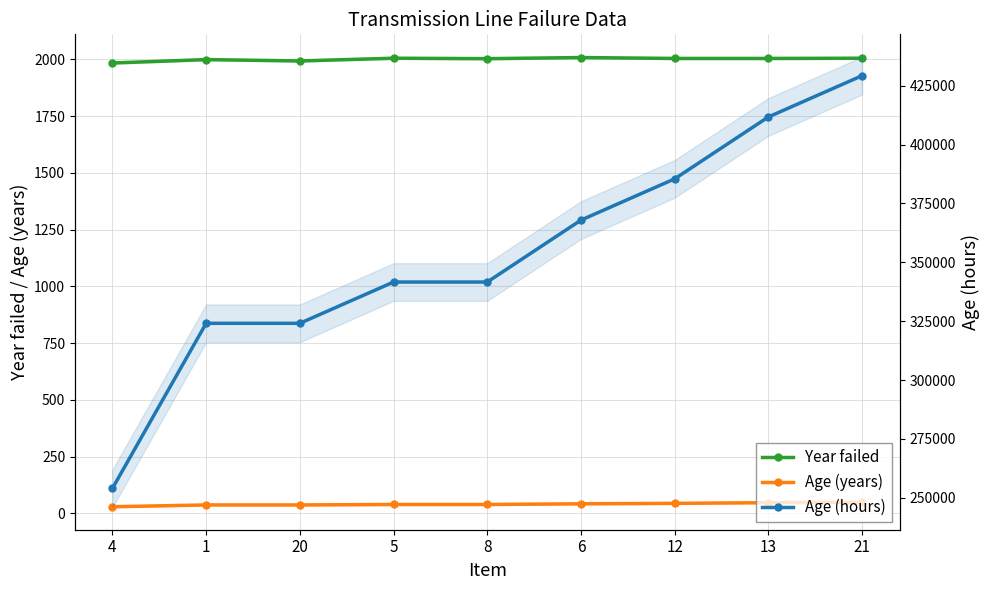

At which category does the chart reach its minimum across all series?

4